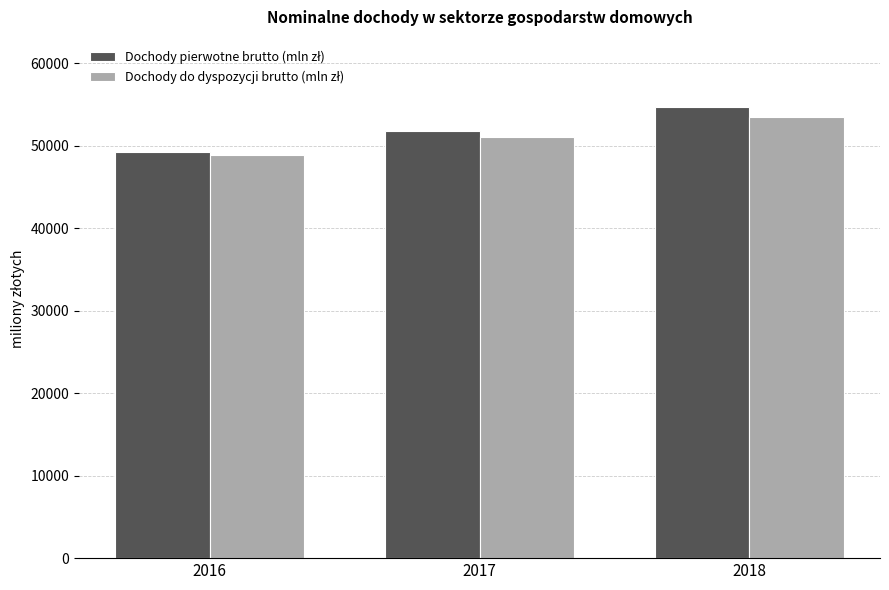

What is the spread (max minus min) of values at 2017?

766